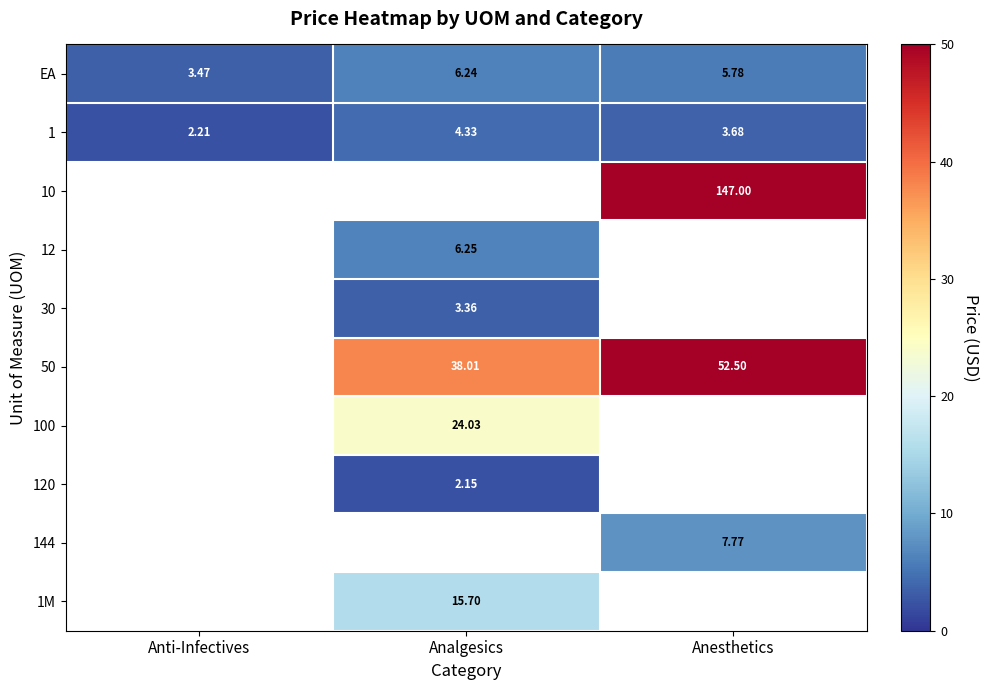

How many data points does each series have?

3